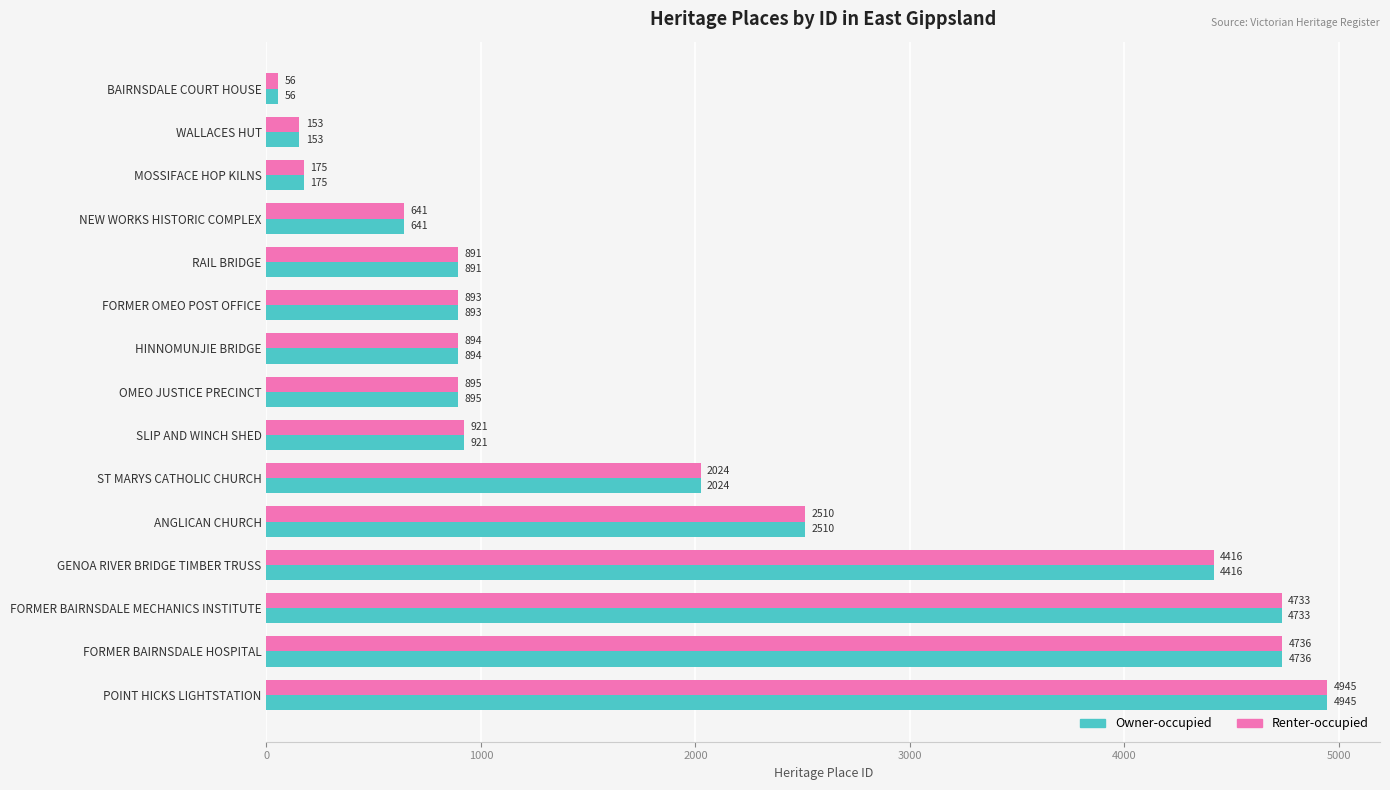

Which label corresponds to the smallest value in the chart?

BAIRNSDALE COURT HOUSE